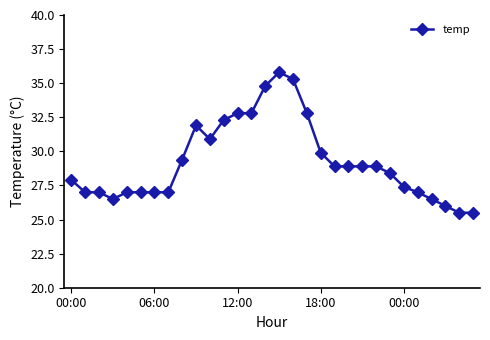

True or false: the data has more than 1 interior local peaks.

True